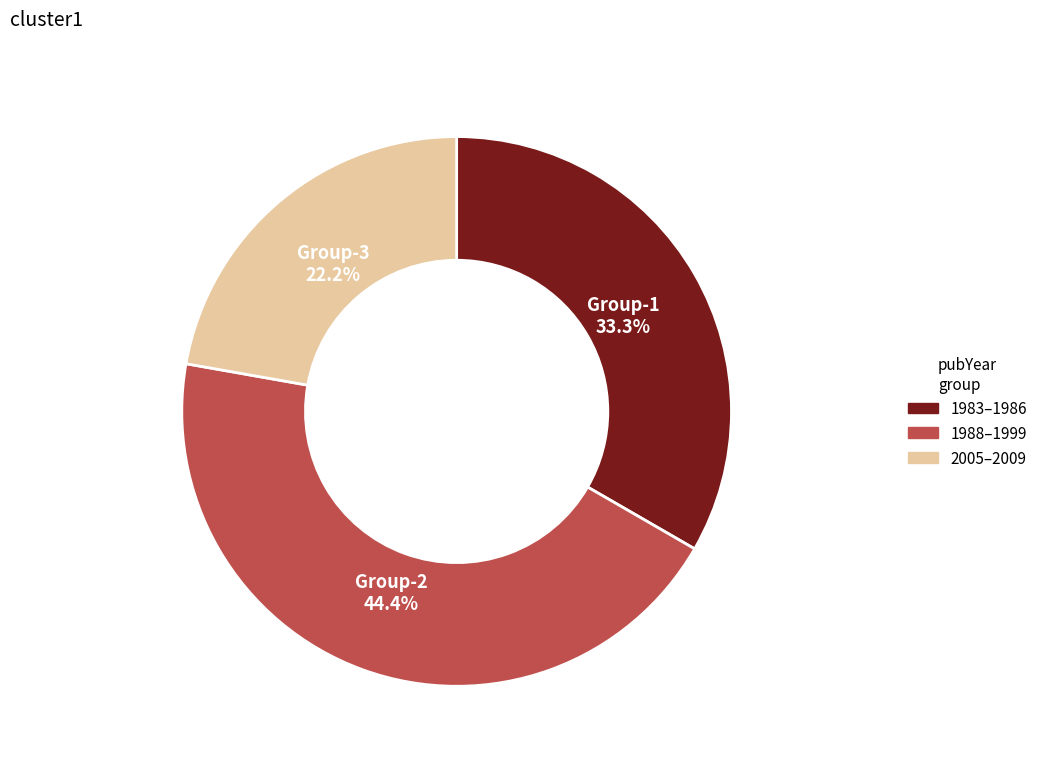

Is there a majority slice in this chart?

No